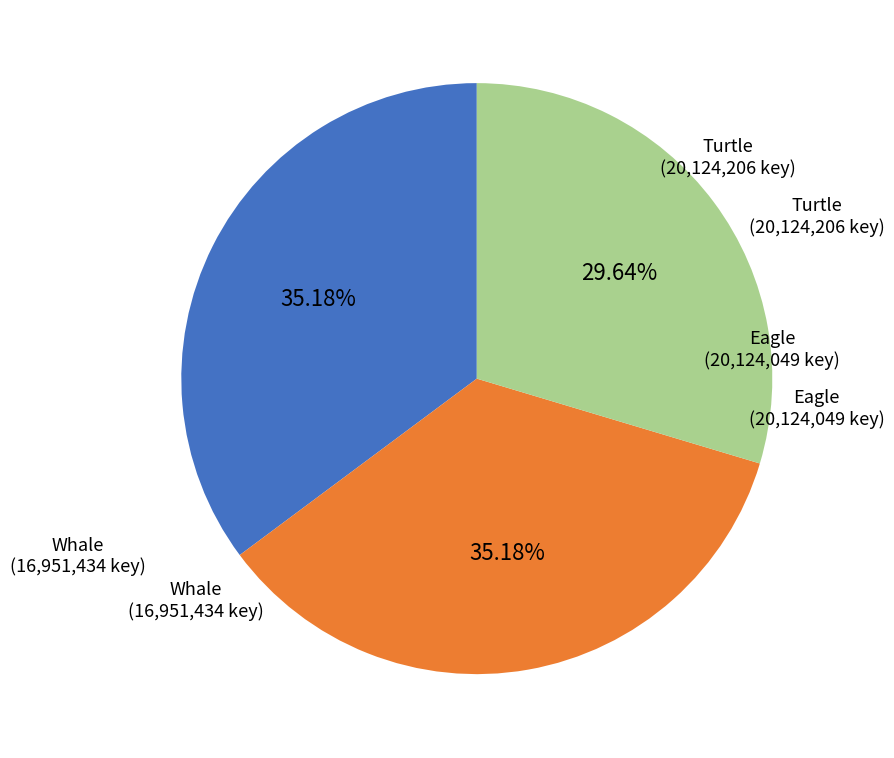

Is there any slice that represents more than half of the pie?

No